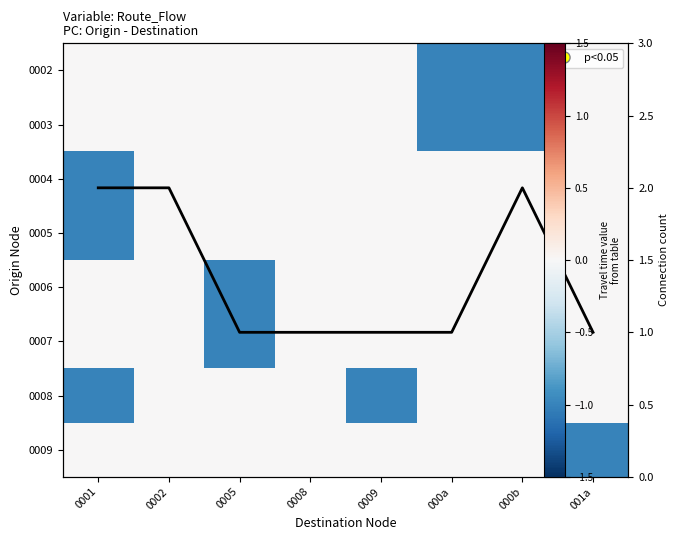

What is the minimum value for Avg connections?

1